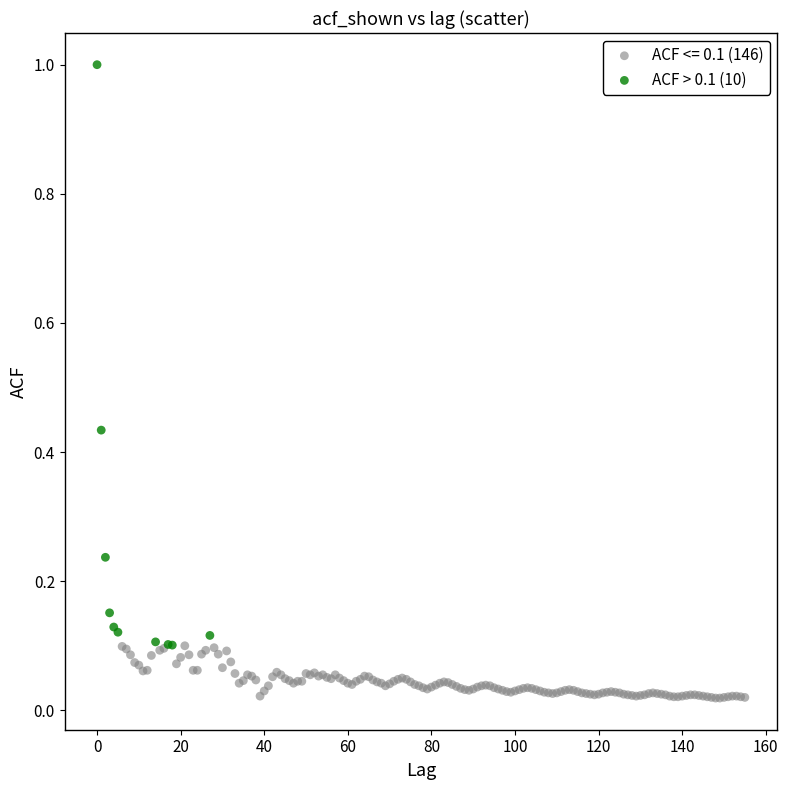

Which series contains the lowest Y value?

ACF <= 0.1 (146)